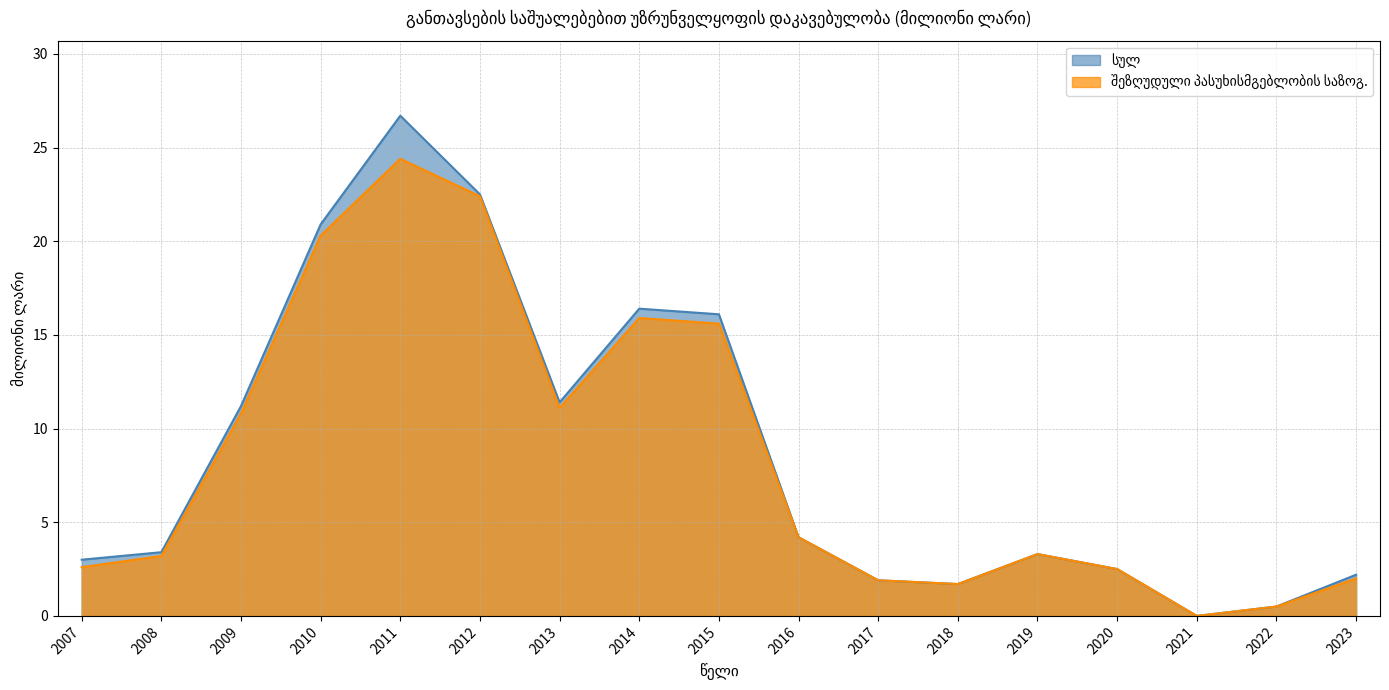

Is it true that შეზღუდული პასუხისმგებლობის საზოგადოება equals 3.2 at 2008?

True